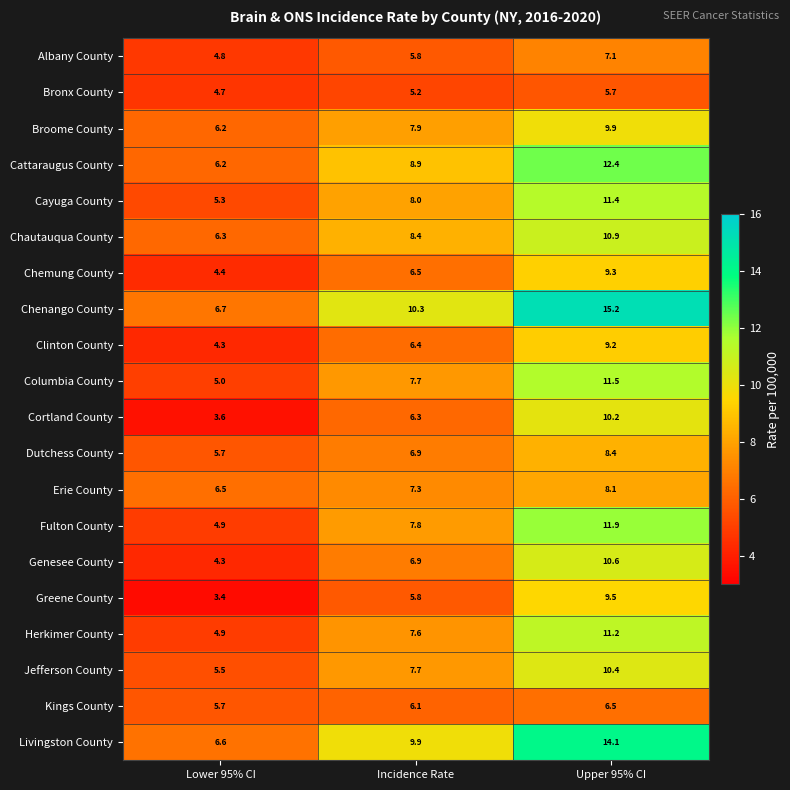

Is it true that Cortland County equals 6.3 at Incidence Rate?

True